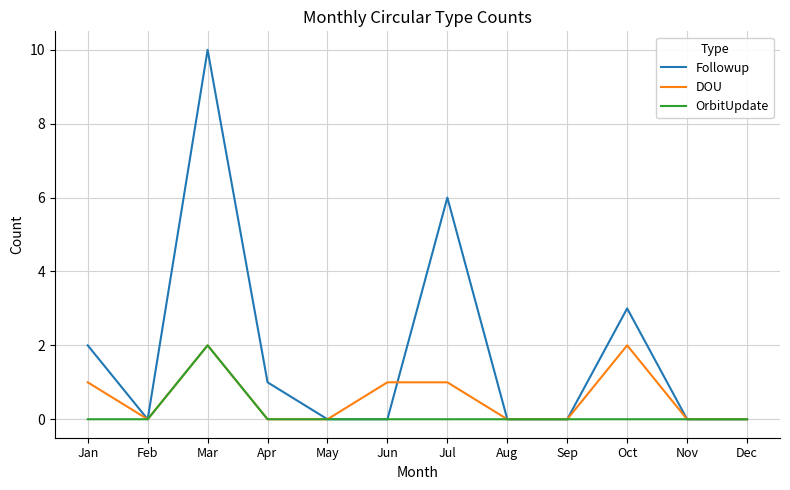

Reading left to right, what are all the values shown in this chart?

Followup: Jan=2	Feb=0	Mar=10	Apr=1	May=0	Jun=0	Jul=6	Aug=0	Sep=0	Oct=3	Nov=0	Dec=0
DOU: Jan=1	Feb=0	Mar=2	Apr=0	May=0	Jun=1	Jul=1	Aug=0	Sep=0	Oct=2	Nov=0	Dec=0
OrbitUpdate: Jan=0	Feb=0	Mar=2	Apr=0	May=0	Jun=0	Jul=0	Aug=0	Sep=0	Oct=0	Nov=0	Dec=0